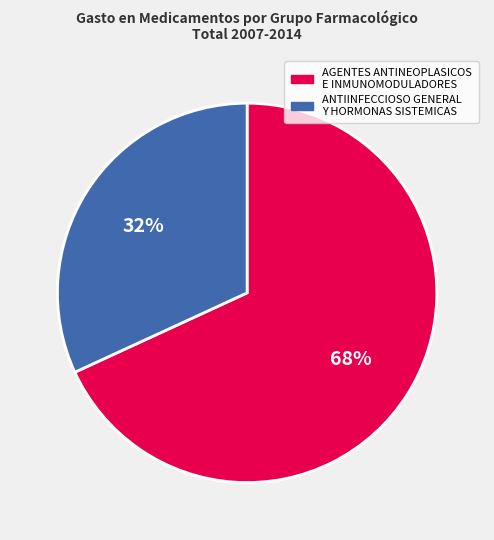

Which category has the biggest portion of the pie?

AGENTES ANTINEOPLASICOS E INMUNOMODULADORES